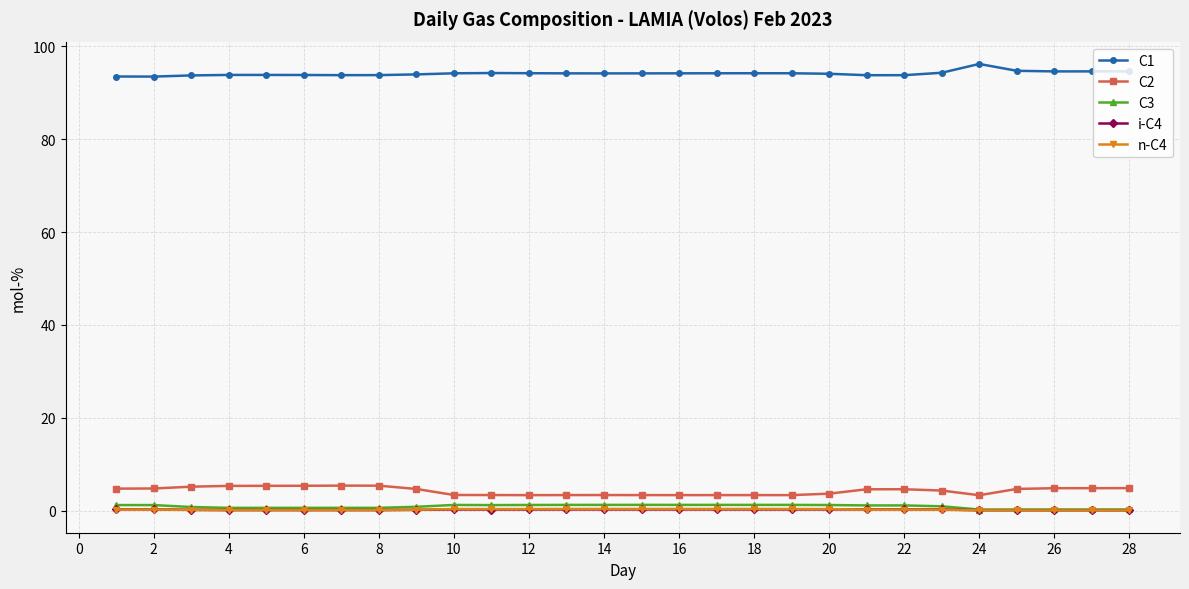

True or false: C2 and i-C4 cross at least once.

False